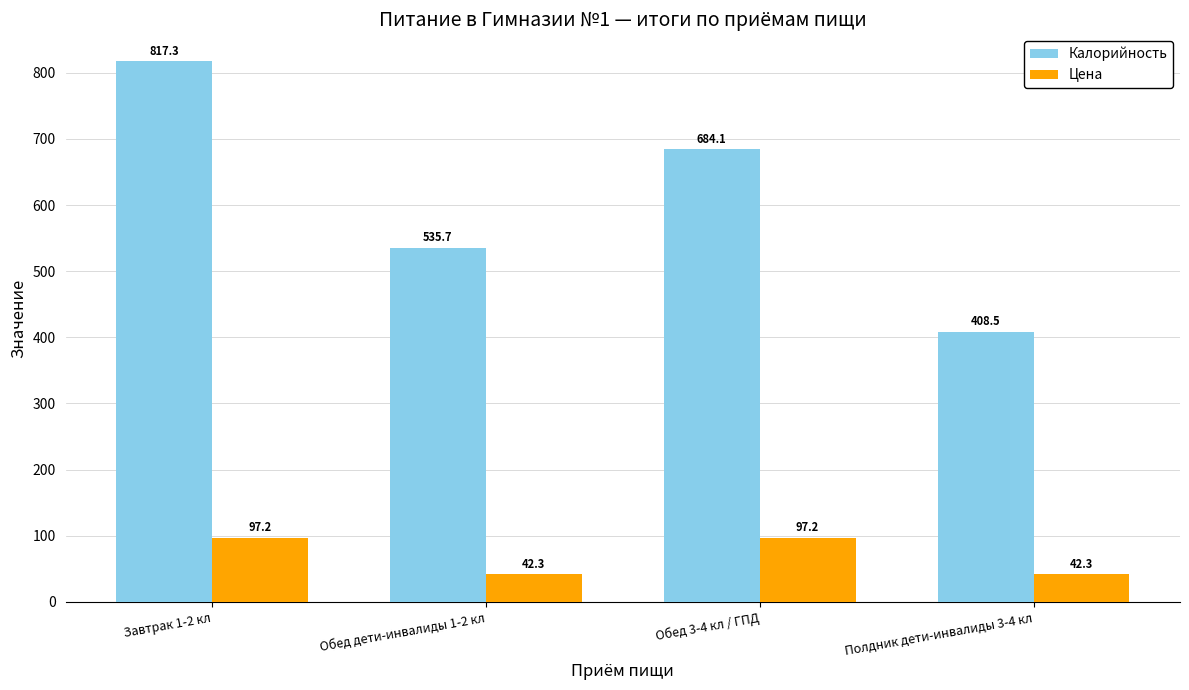

What are all the series names shown in the legend?

Калорийность, Цена